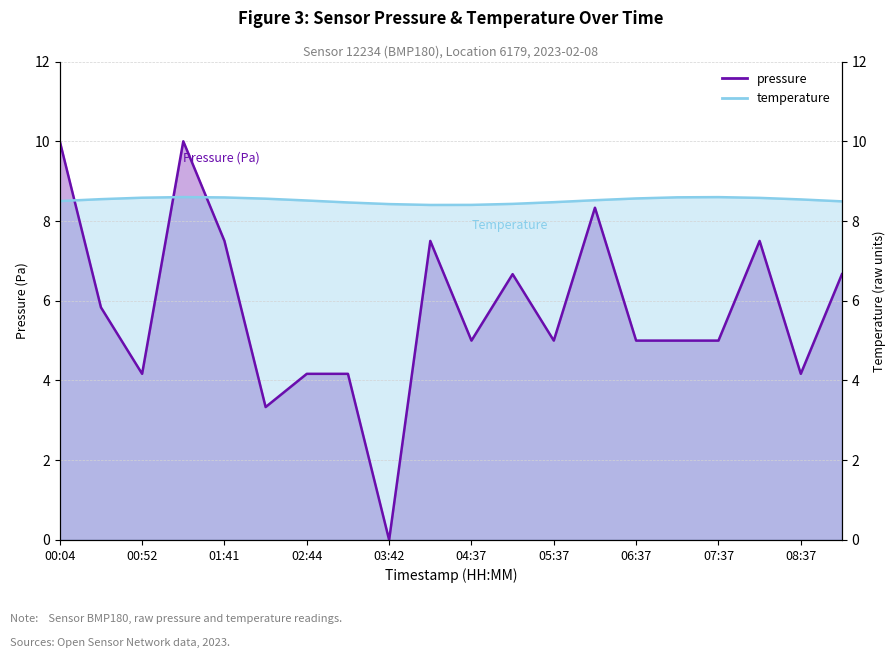

The value at 01:41 is 7.5. True or false?

True